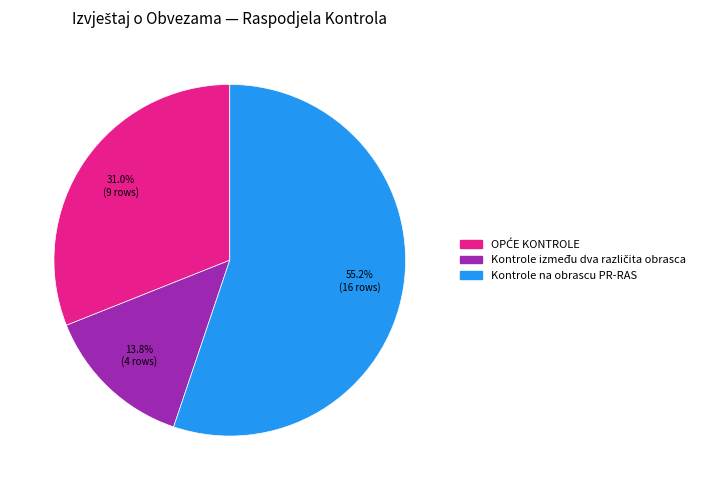

Is there a majority slice in this chart?

Yes